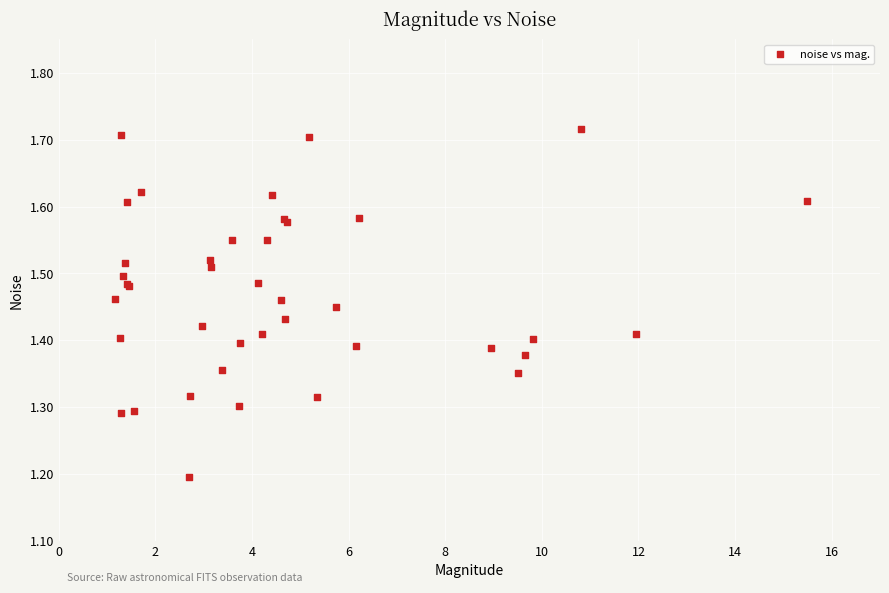

What Y value in the scatter plot is closest to 1?

1.2